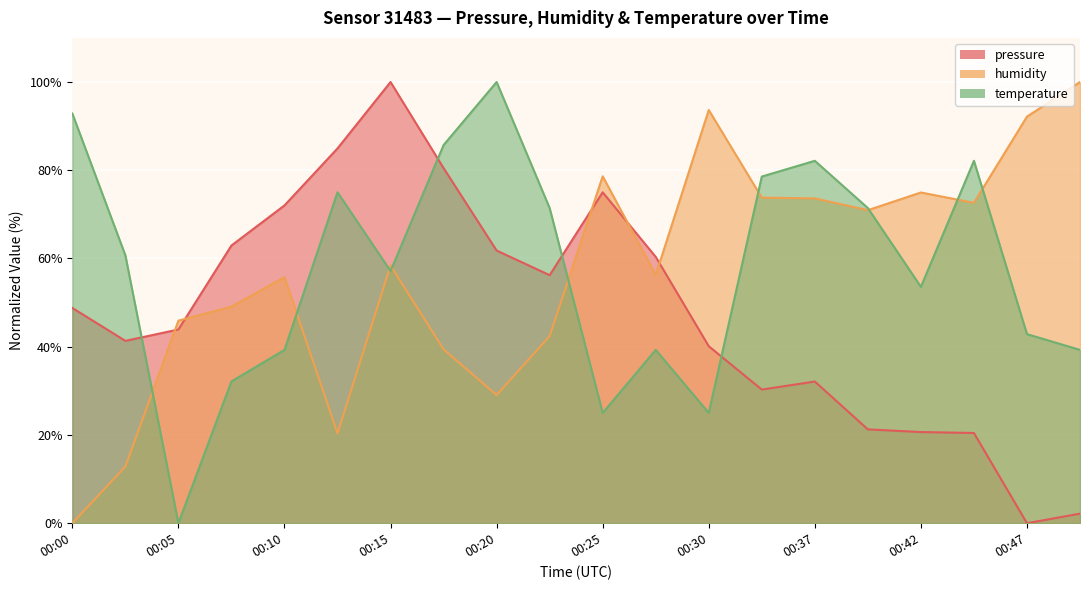

How many categories are shown in the chart?

20